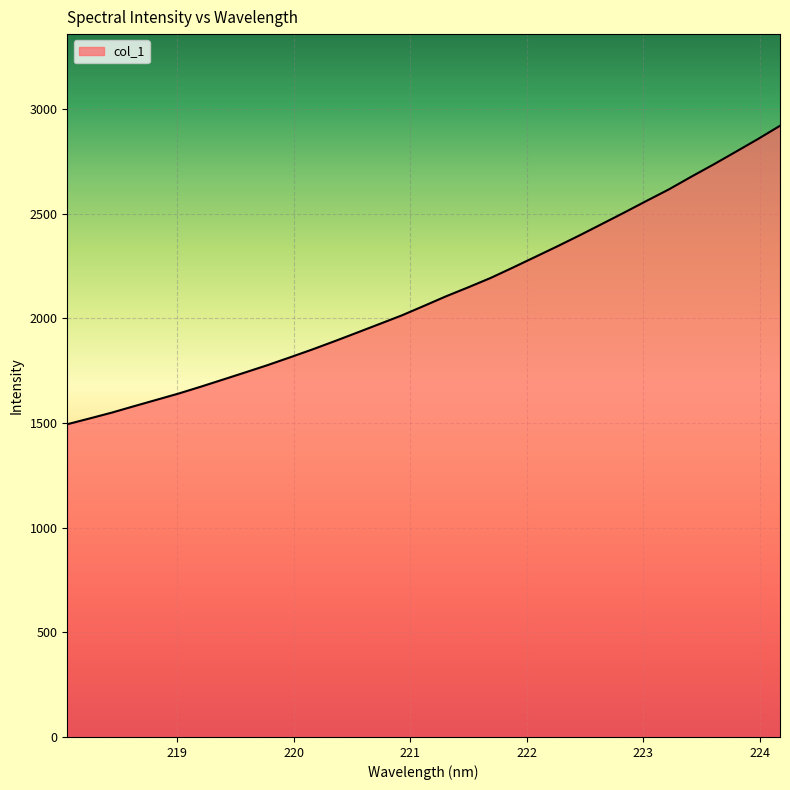

What is the difference between the maximum and minimum values?

1425.4